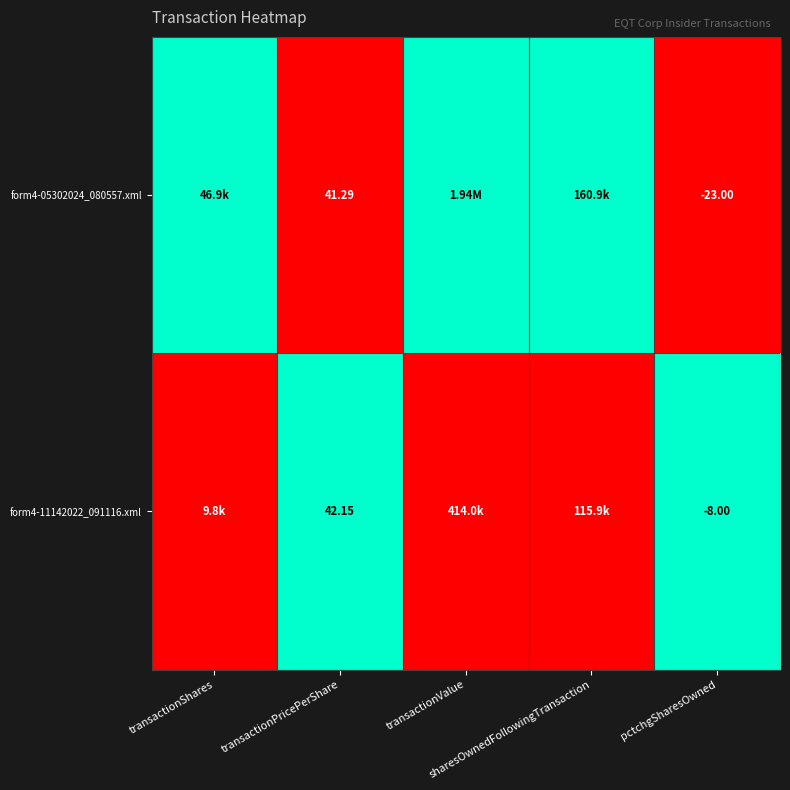

The value of form4-11142022_091116.xml at transactionValue is 0. True or false?

False